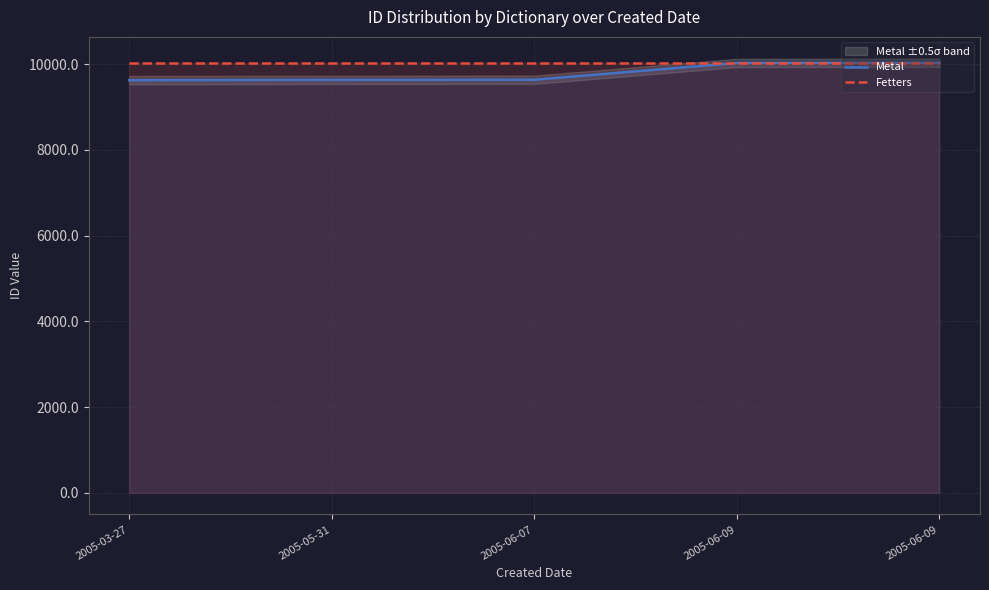

What is the average value of the Metal series?

9794